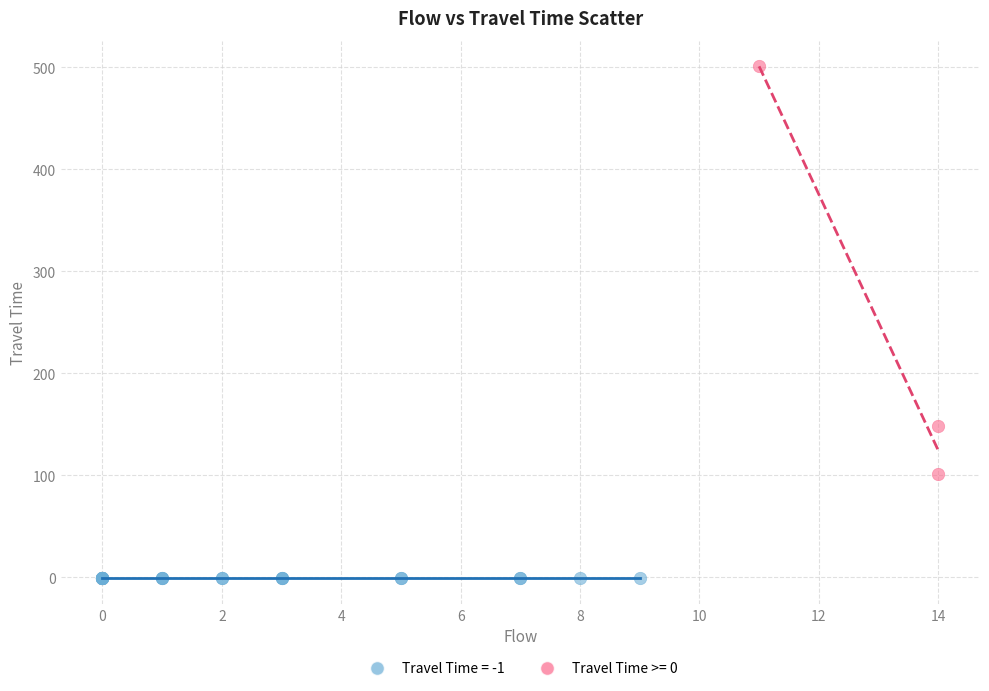

Which series reaches the minimum Y coordinate?

Travel Time = -1